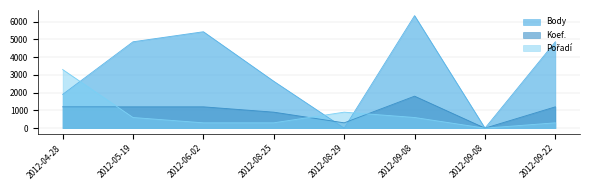

Count the number of data series in this chart.

3